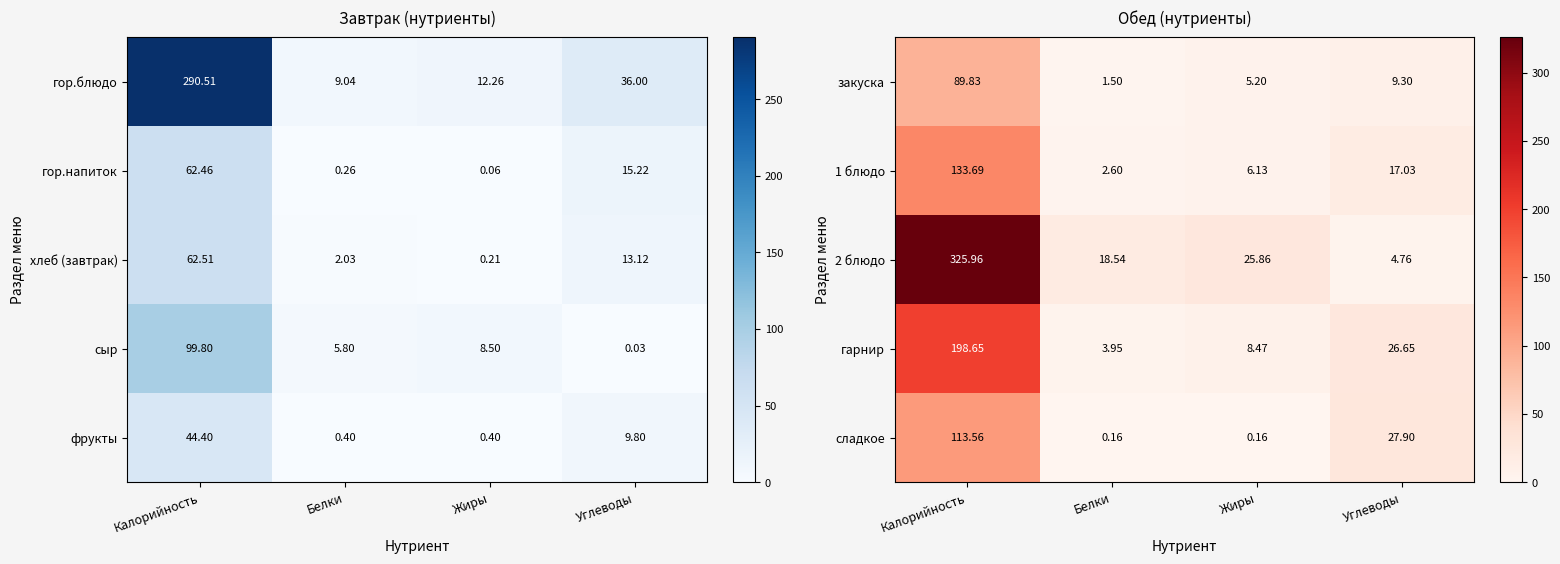

True or false: 1 блюдо has a value of 3.7 at Жиры.

False